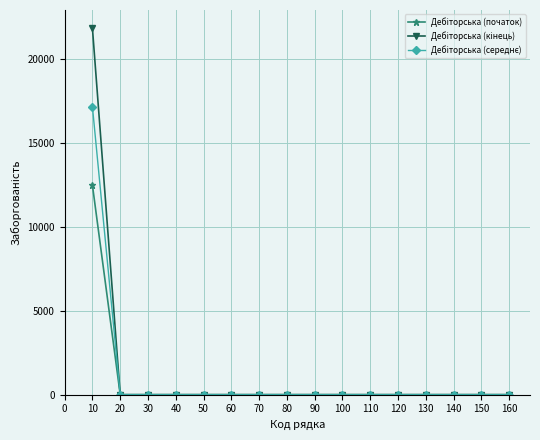

Count the number of categories in the chart.

16